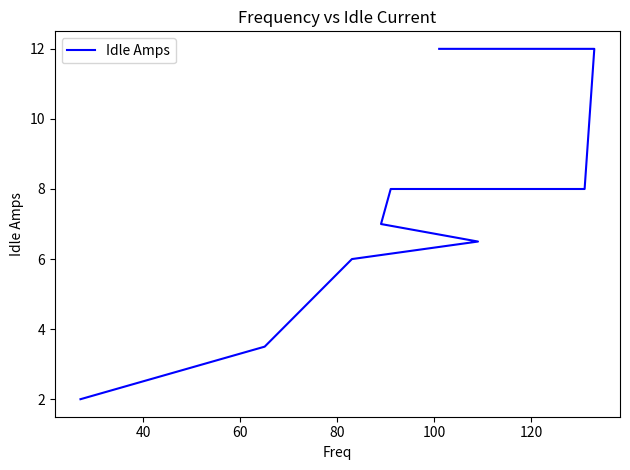

What is the sum of all values?

65.0